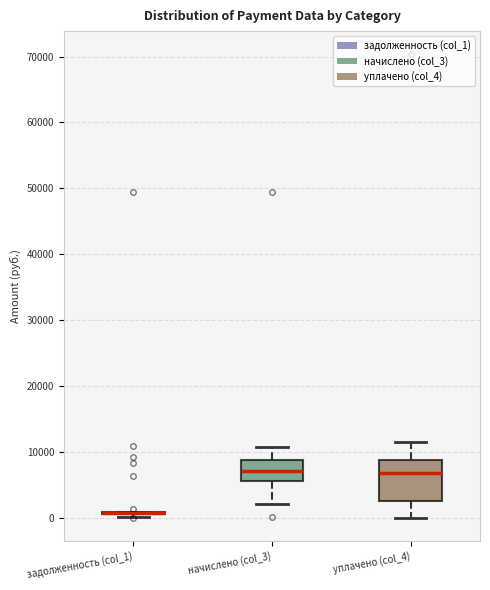

Which box is the tallest, from its lower edge to its upper edge?

уплачено (col_4)